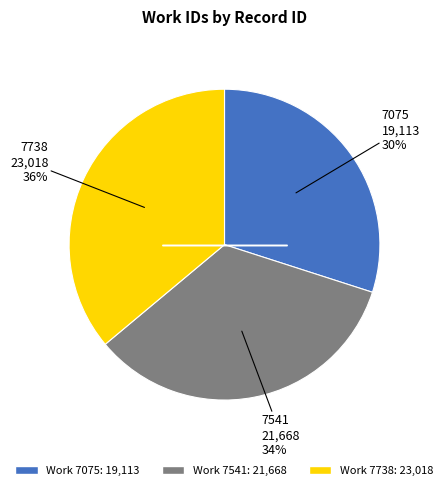

Is there any slice that represents more than half of the pie?

No